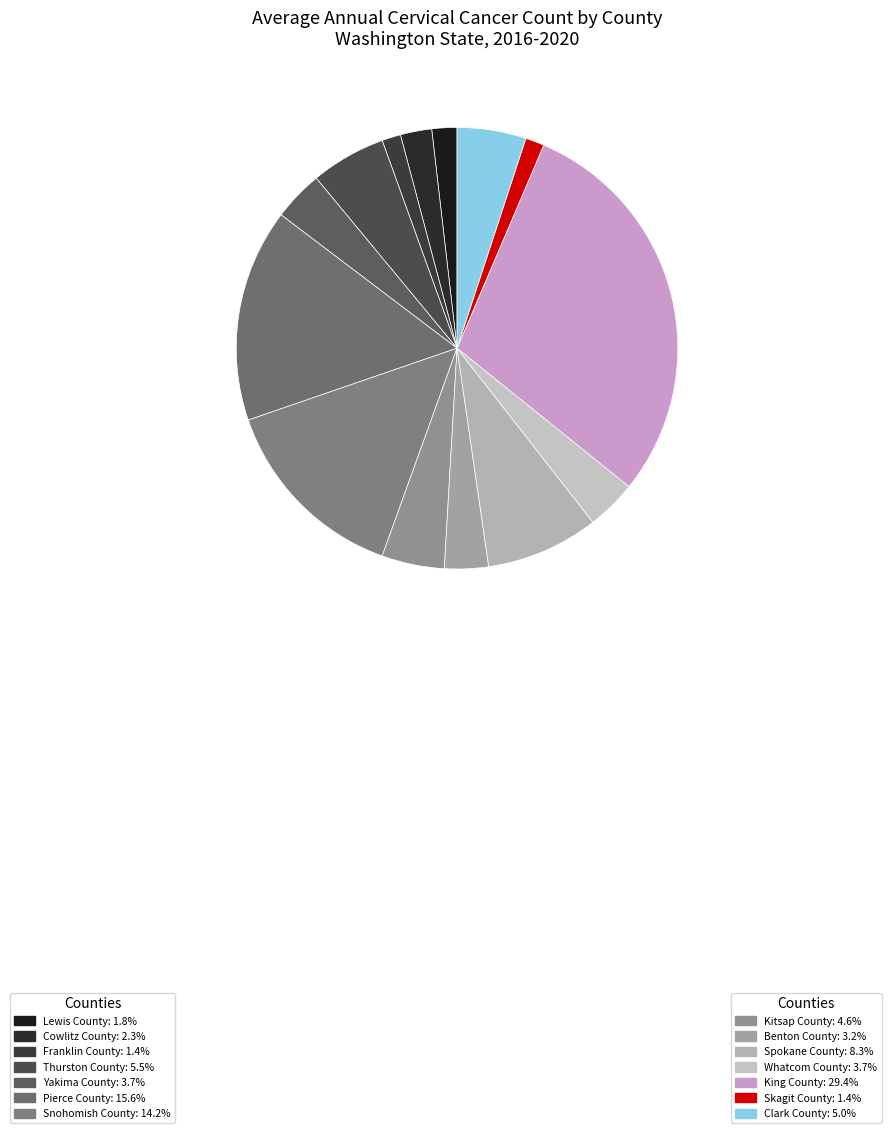

Between Pierce County and Whatcom County, which is larger?

Pierce County